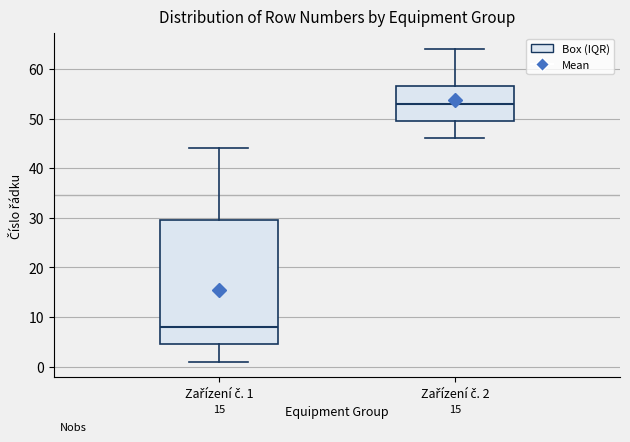

Reading left to right, read every box against the y-axis: the position of its median line, the range the box covers, and the ends of its whiskers. The values are not printed on the chart, so give them approximately, as read against the axis.

Zařízení č. 1: median 8, box 5 to 30, whiskers 1 to 44
Zařízení č. 2: median 53, box 50 to 57, whiskers 46 to 64